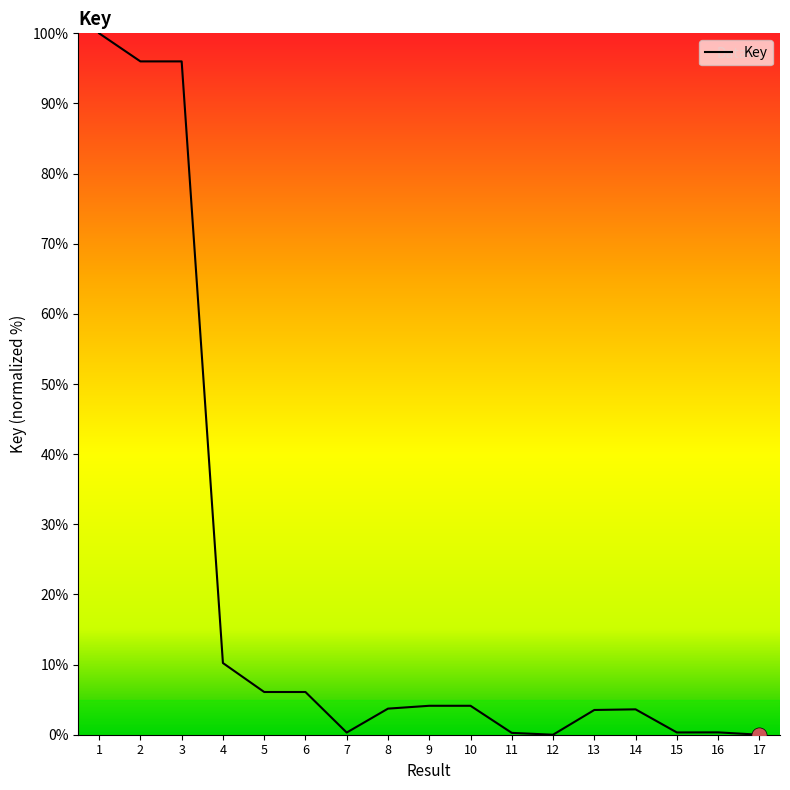

What is the change in value from 8 to 12?

-3.7